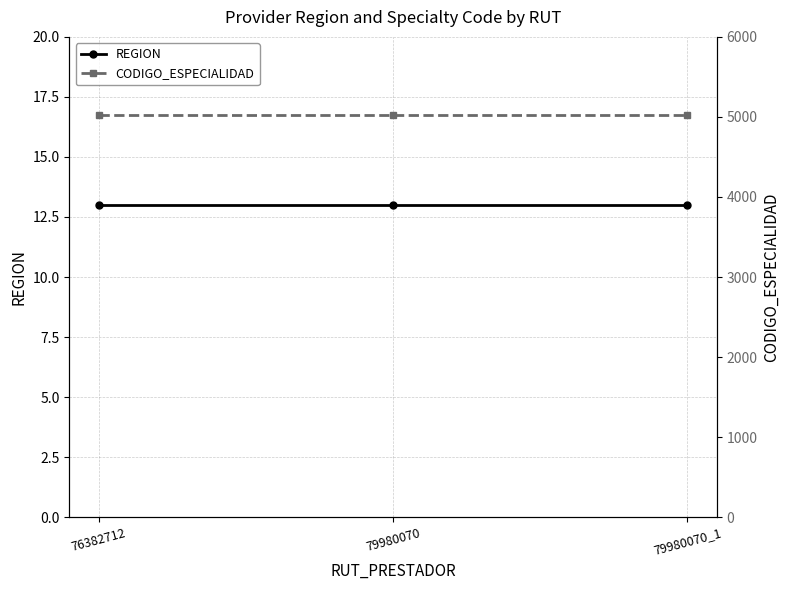

The CODIGO_ESPECIALIDAD series shows 7993 at 79980070. True or false?

False